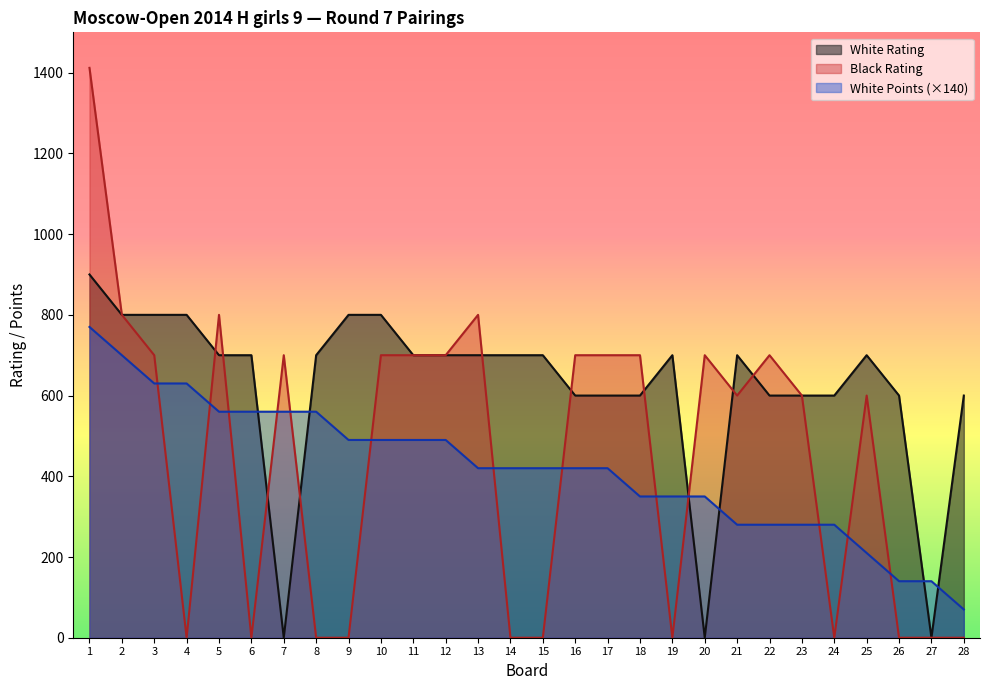

Which series has the largest total across all categories?

White Rating